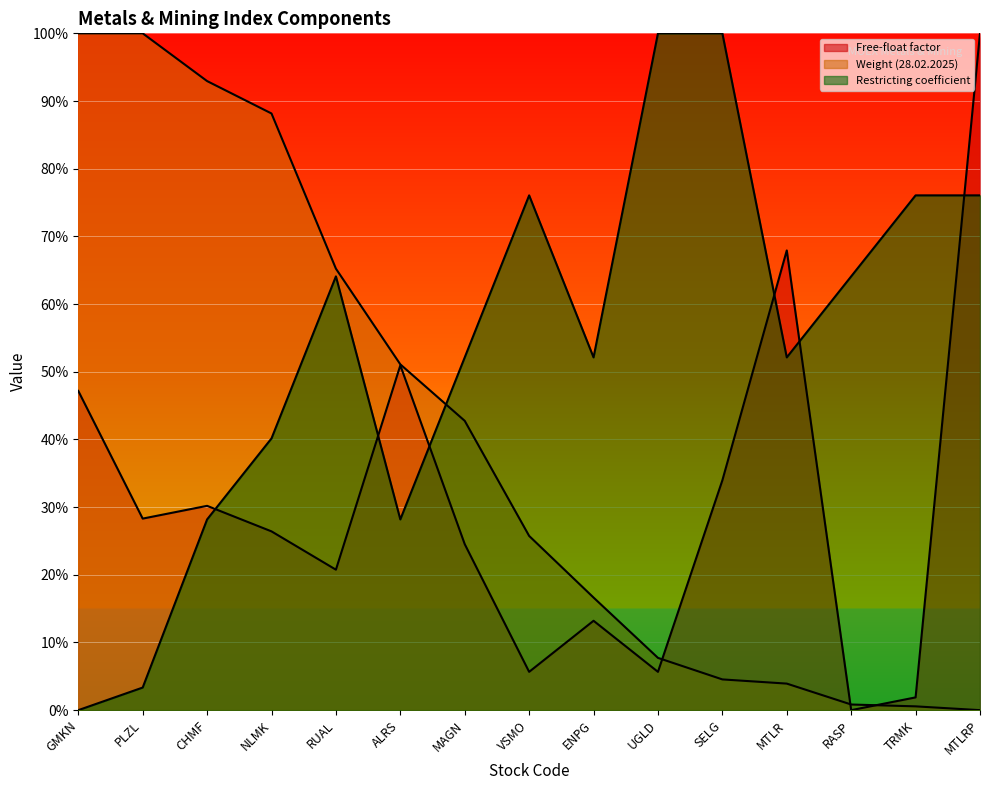

How many intersections are there between Restricting coefficient and Free-float factor?

6